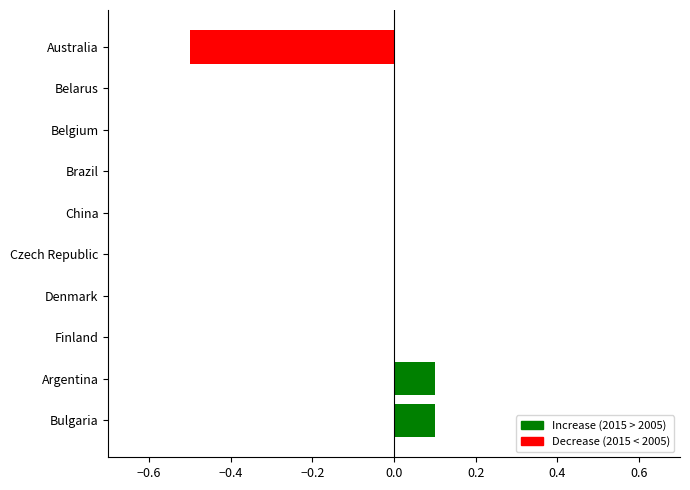

Count the values in the range 0 to 1.

9